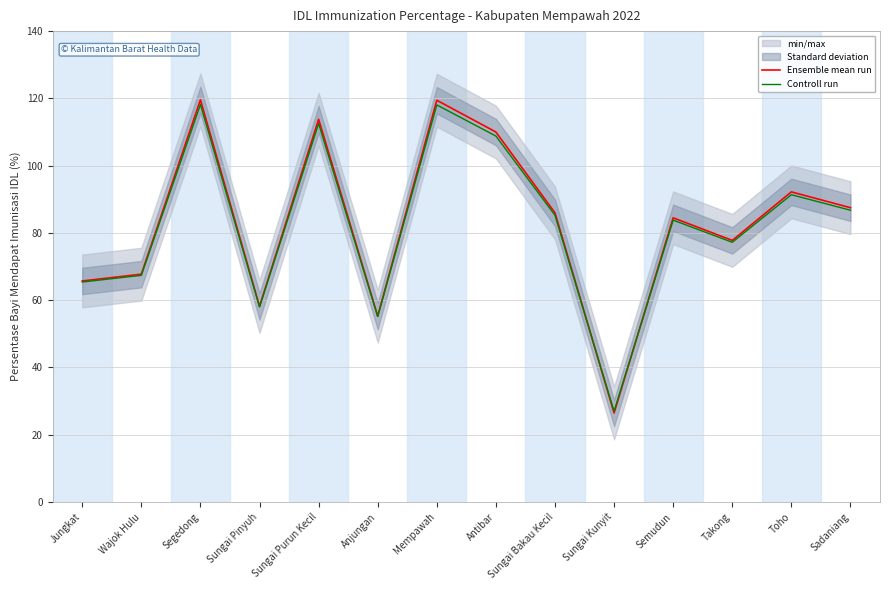

True or false: Controll run and Ensemble mean run cross at least once.

True